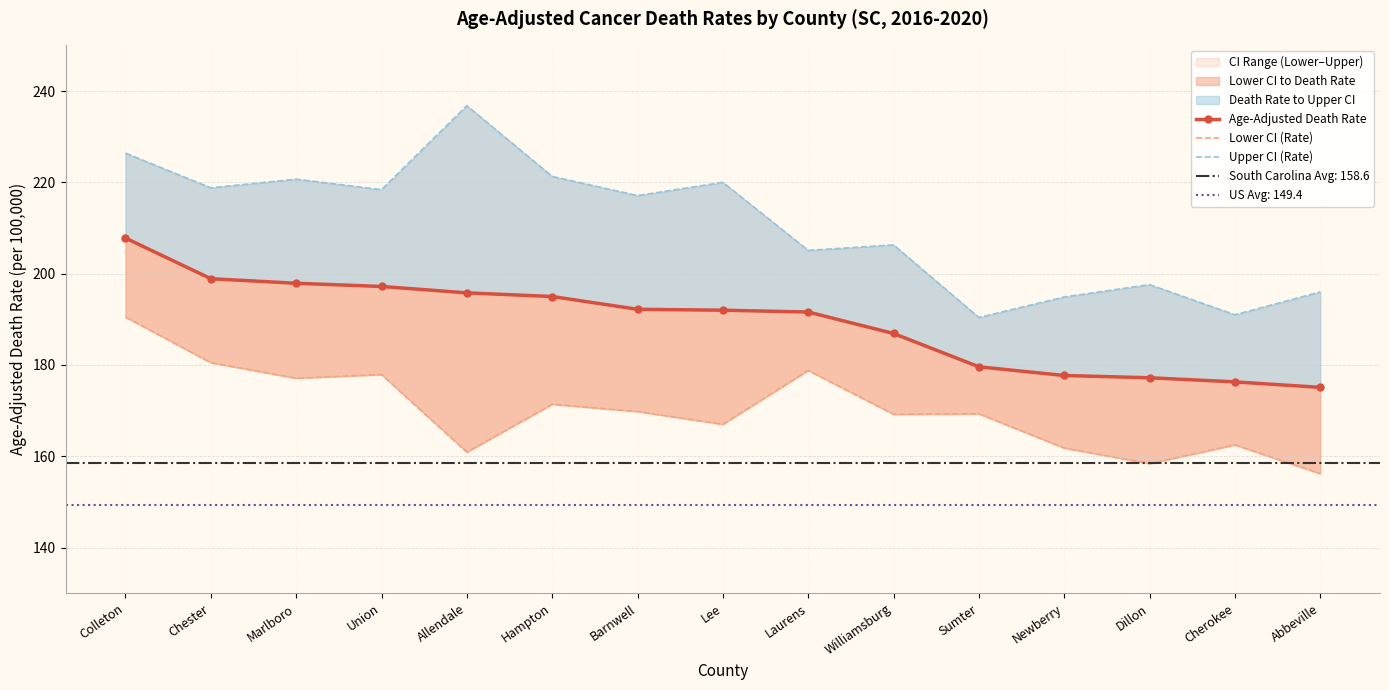

At which label is Age-Adjusted Death Rate closest to 191?

Laurens